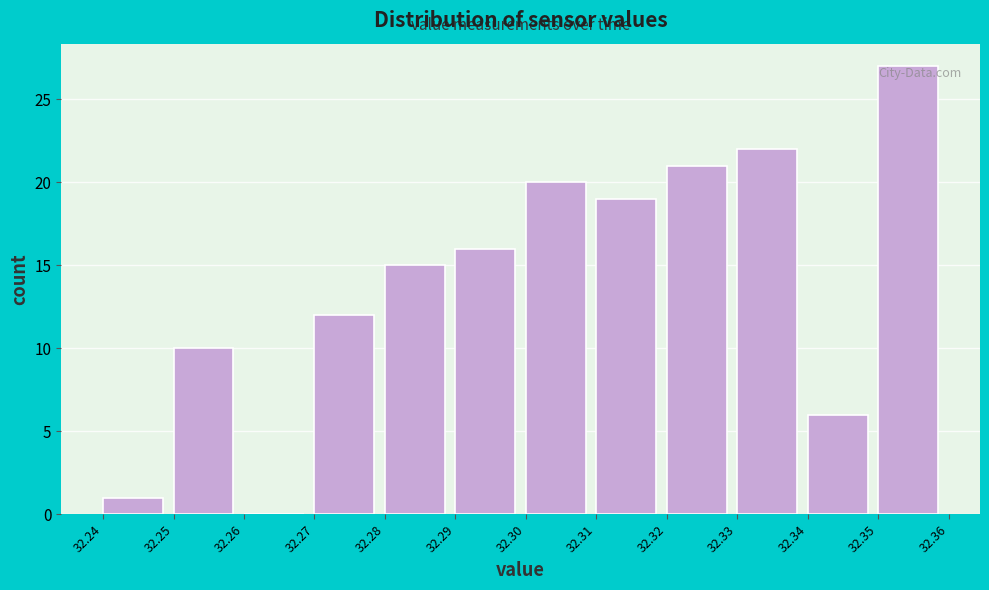

How tall is the bar that spans 32.28 to 32.29 on the x-axis? The values are not printed on the chart, so give them approximately, as read against the axis.

15